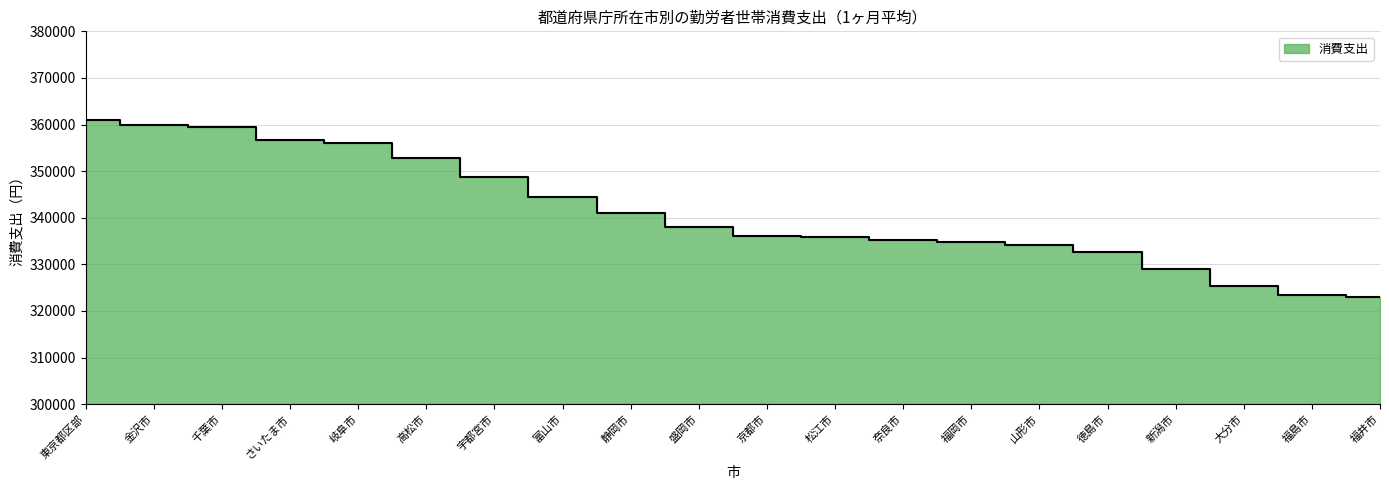

What position from the left is 静岡市?

9